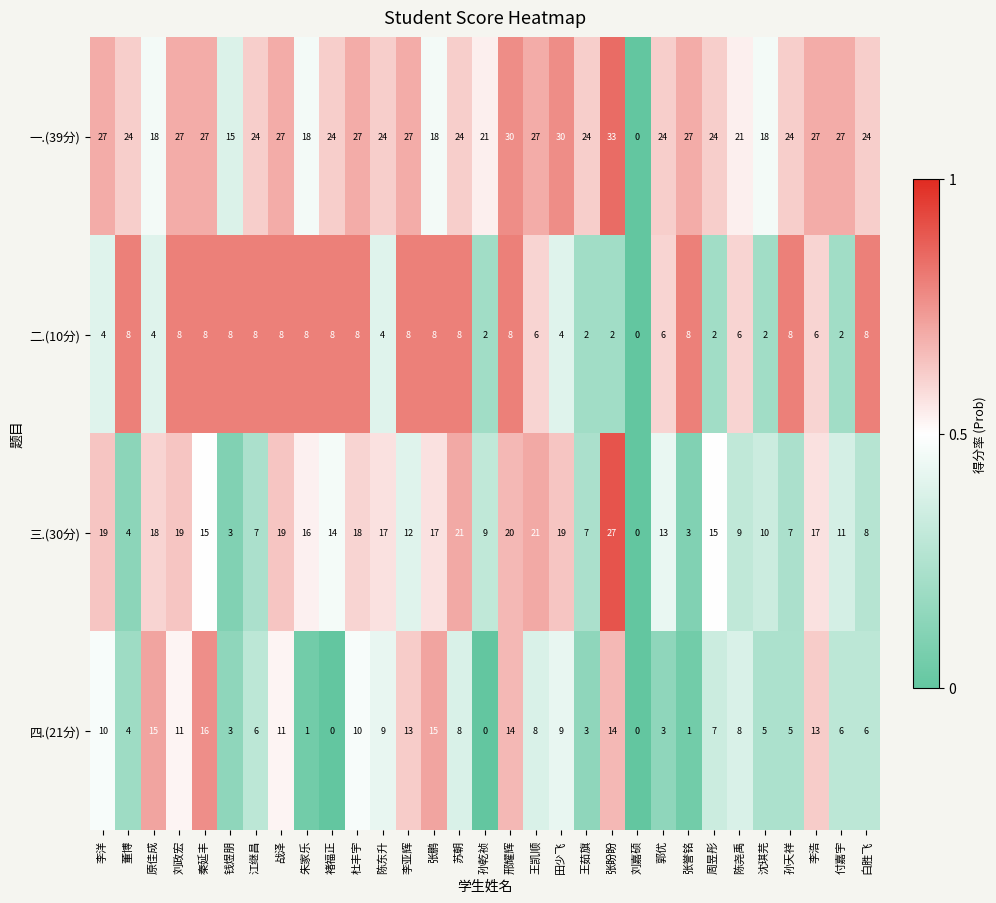

At 李亚辉, list the series in order from largest to smallest.

一.(39分), 四.(21分), 三.(30分), 二.(10分)